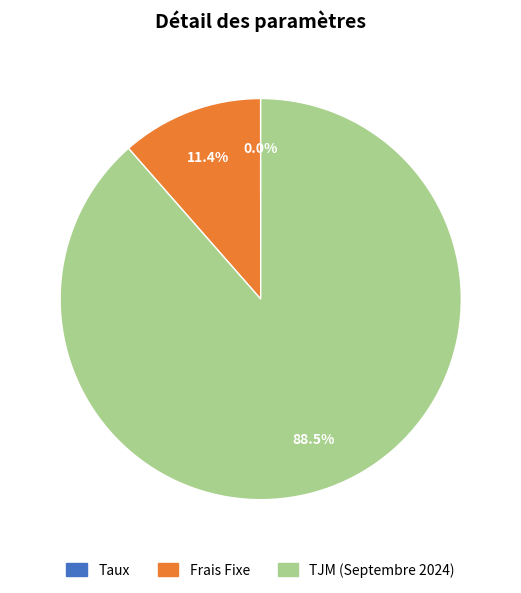

What is the largest slice in the pie chart?

TJM (Septembre 2024)